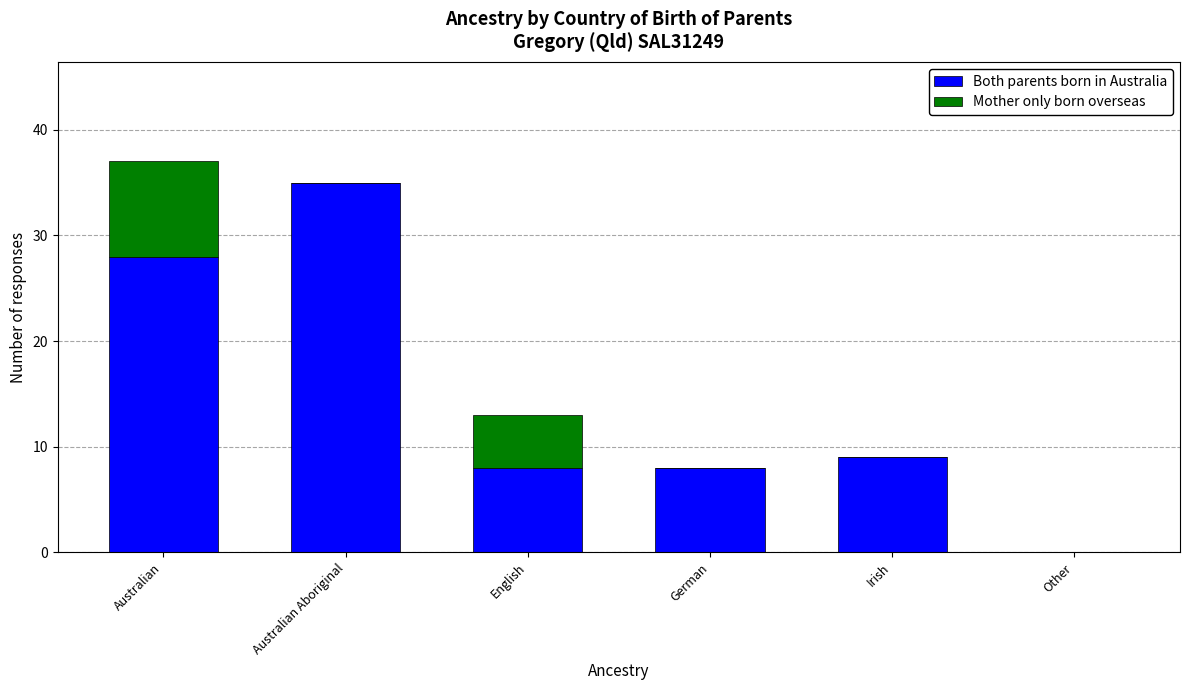

At which label does Both parents born in Australia reach its peak?

Australian Aboriginal